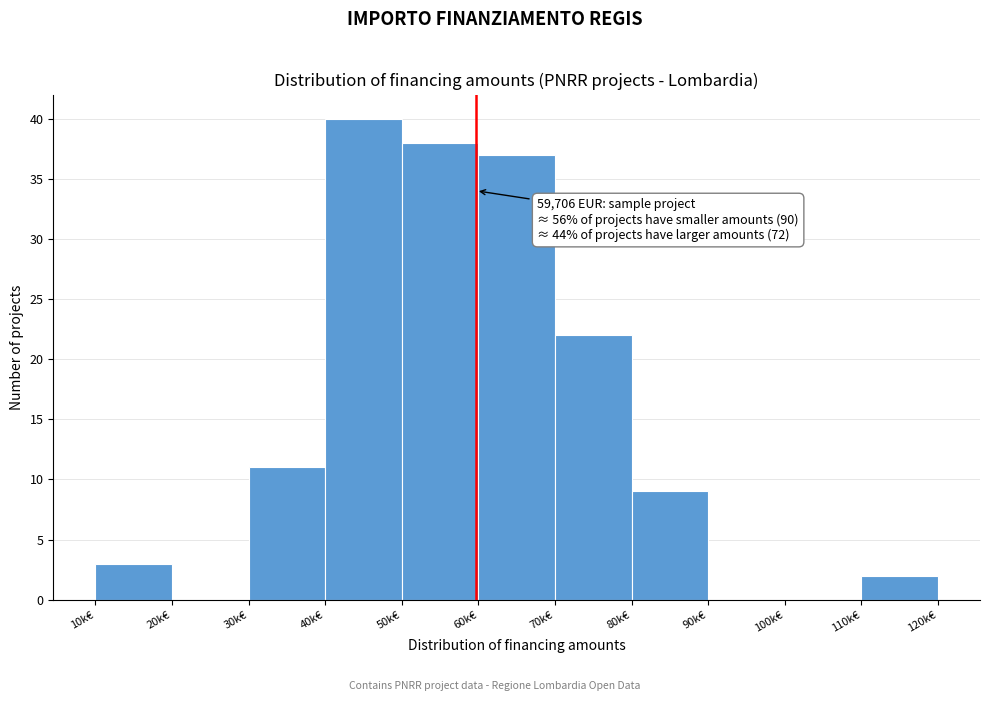

Reading right to left, what are all the values shown in this chart?

110k€=2	100k€=0	90k€=0	80k€=9	70k€=22	60k€=37	50k€=38	40k€=40	30k€=11	20k€=0	10k€=3